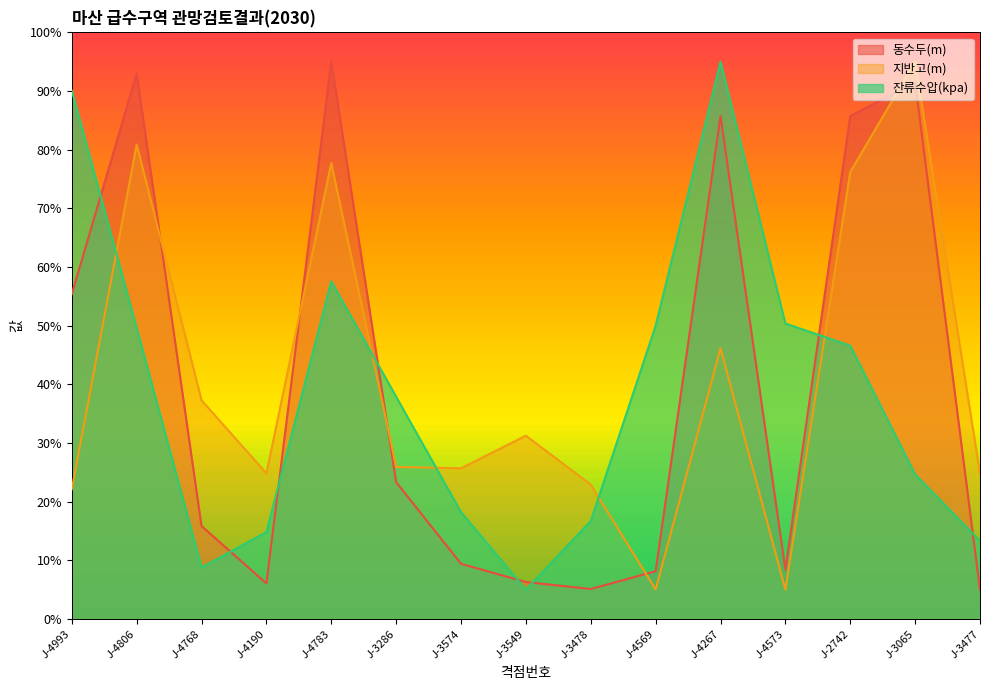

Reading right to left, what are all the values shown in this chart?

동수두(m): J-3477=5.0	J-3065=91.5	J-2742=85.7	J-4573=8.4	J-4267=85.7	J-4569=8.2	J-3478=5.1	J-3549=6.3	J-3574=9.4	J-3286=23.3	J-4783=95.0	J-4190=6.1	J-4768=15.9	J-4806=93.0	J-4993=55.4
지반고(m): J-3477=24.8	J-3065=95.0	J-2742=76.2	J-4573=5.0	J-4267=46.2	J-4569=5.0	J-3478=22.9	J-3549=31.3	J-3574=25.7	J-3286=25.9	J-4783=77.7	J-4190=24.8	J-4768=37.3	J-4806=80.9	J-4993=22.1
잔류수압(kpa): J-3477=13.3	J-3065=24.7	J-2742=46.6	J-4573=50.4	J-4267=95.0	J-4569=50.0	J-3478=16.7	J-3549=5.0	J-3574=18.2	J-3286=37.9	J-4783=57.6	J-4190=14.8	J-4768=8.8	J-4806=49.6	J-4993=90.1